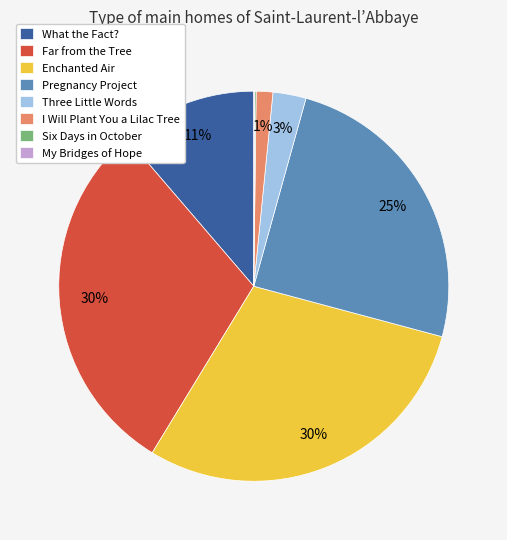

Is Three Little Words the majority of the pie?

No